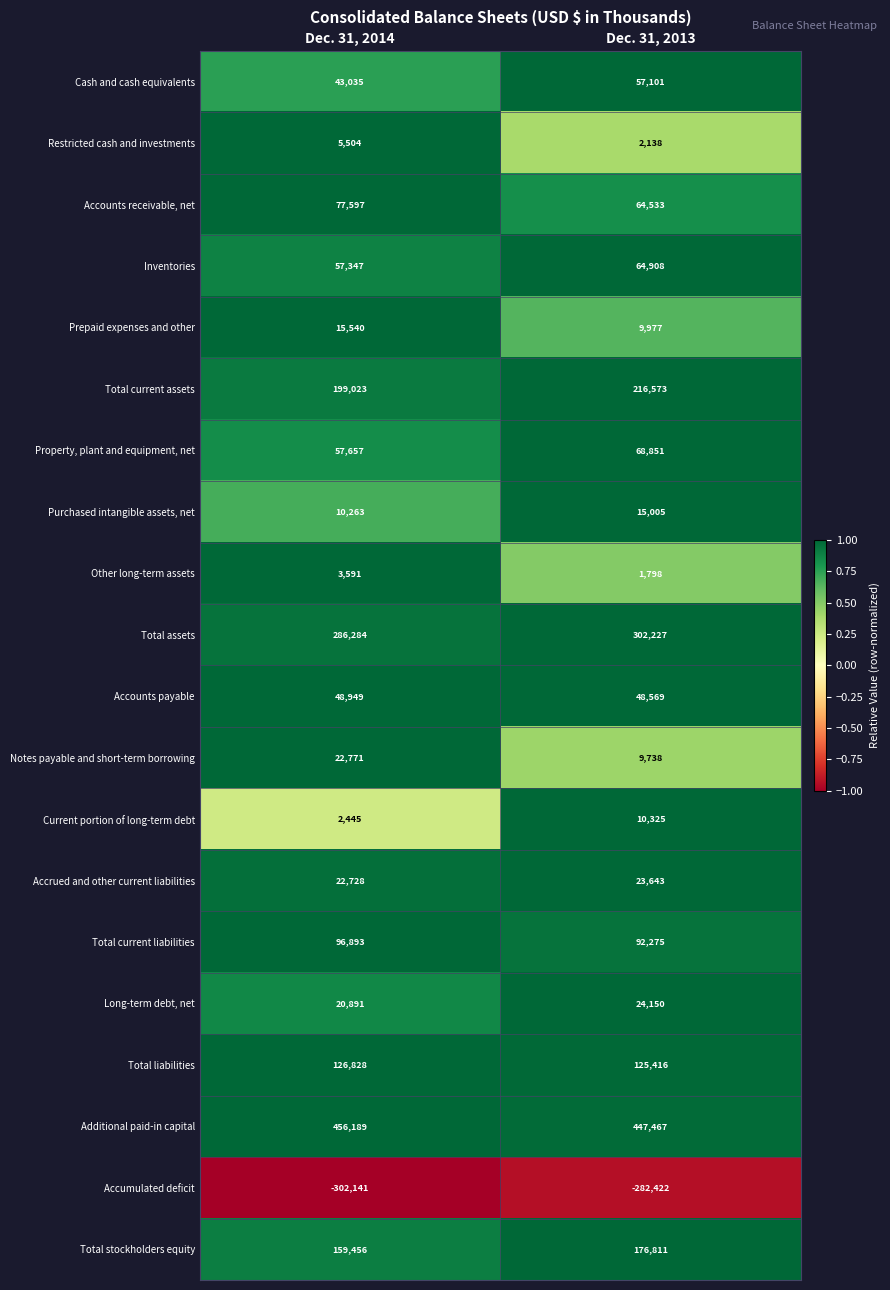

Rank the series at Dec. 31, 2013 from lowest to highest value.

Accumulated deficit, Other long-term assets, Restricted cash and investments, Notes payable and short-term borrowing, Prepaid expenses and other, Current portion of long-term debt, Purchased intangible assets, net, Accrued and other current liabilities, Long-term debt, net, Accounts payable, Cash and cash equivalents, Accounts receivable, net, Inventories, Property, plant and equipment, net, Total current liabilities, Total liabilities, Total stockholders equity, Total current assets, Total assets, Additional paid-in capital